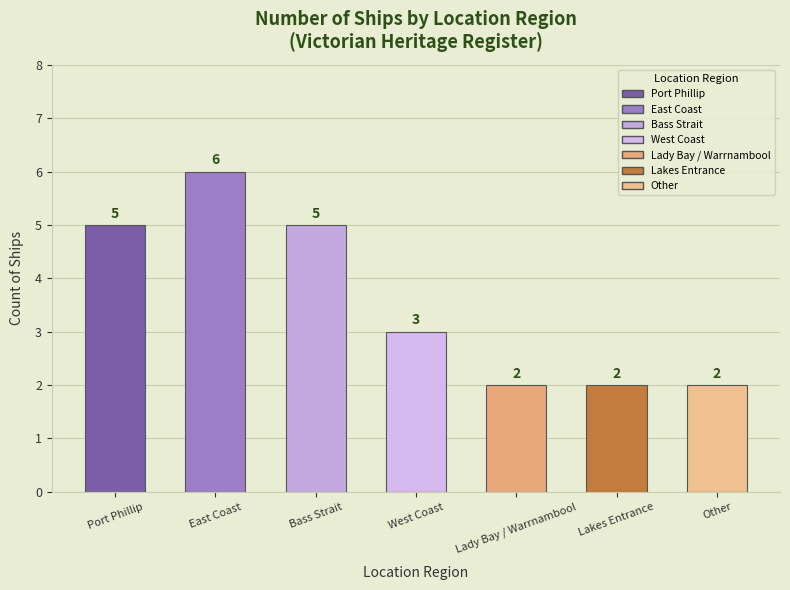

Is it true that the value at Lady Bay / Warrnambool is 3?

False